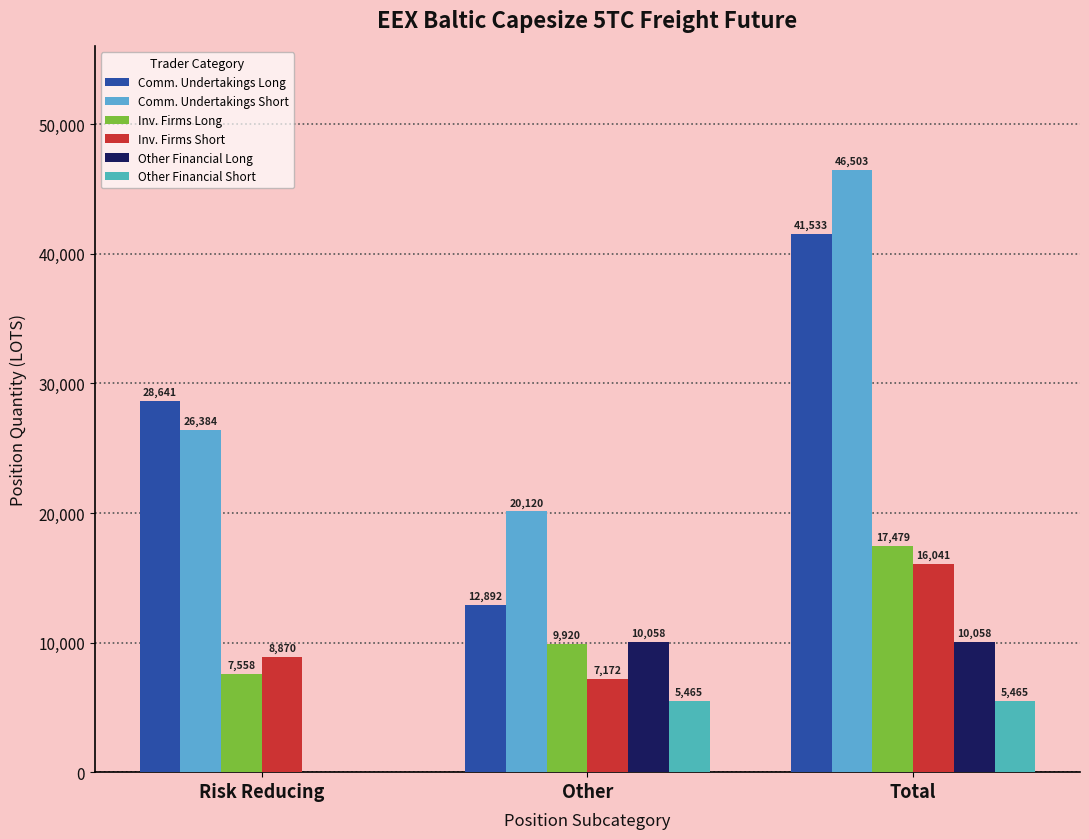

Reading left to right, extract all data points from this chart.

Comm. Undertakings Long: Risk Reducing=28641.0	Other=12891.7	Total=41532.7
Comm. Undertakings Short: Risk Reducing=26383.9	Other=20119.5	Total=46503.4
Inv. Firms Long: Risk Reducing=7558.2	Other=9920.4	Total=17478.7
Inv. Firms Short: Risk Reducing=8869.7	Other=7171.7	Total=16041.4
Other Financial Long: Risk Reducing=0.0	Other=10058.2	Total=10058.2
Other Financial Short: Risk Reducing=0.0	Other=5465.0	Total=5465.0